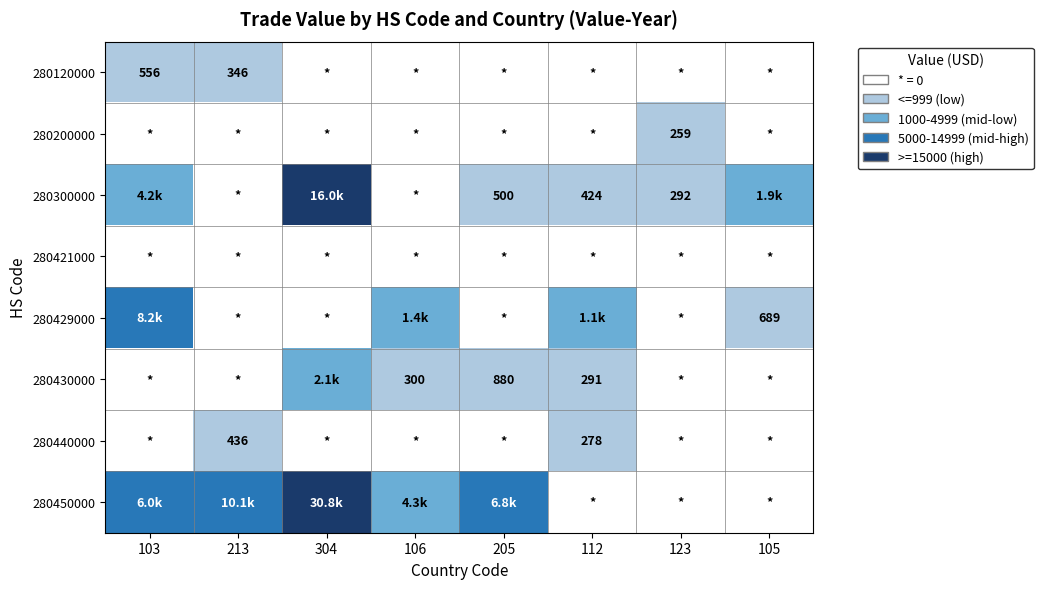

What is the sum of the 280200000 values at 123 and 213?

259